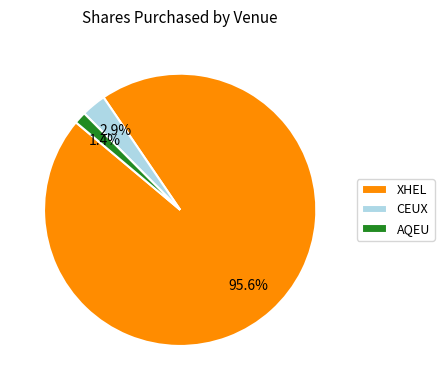

Does CEUX represent more than half of the total?

No